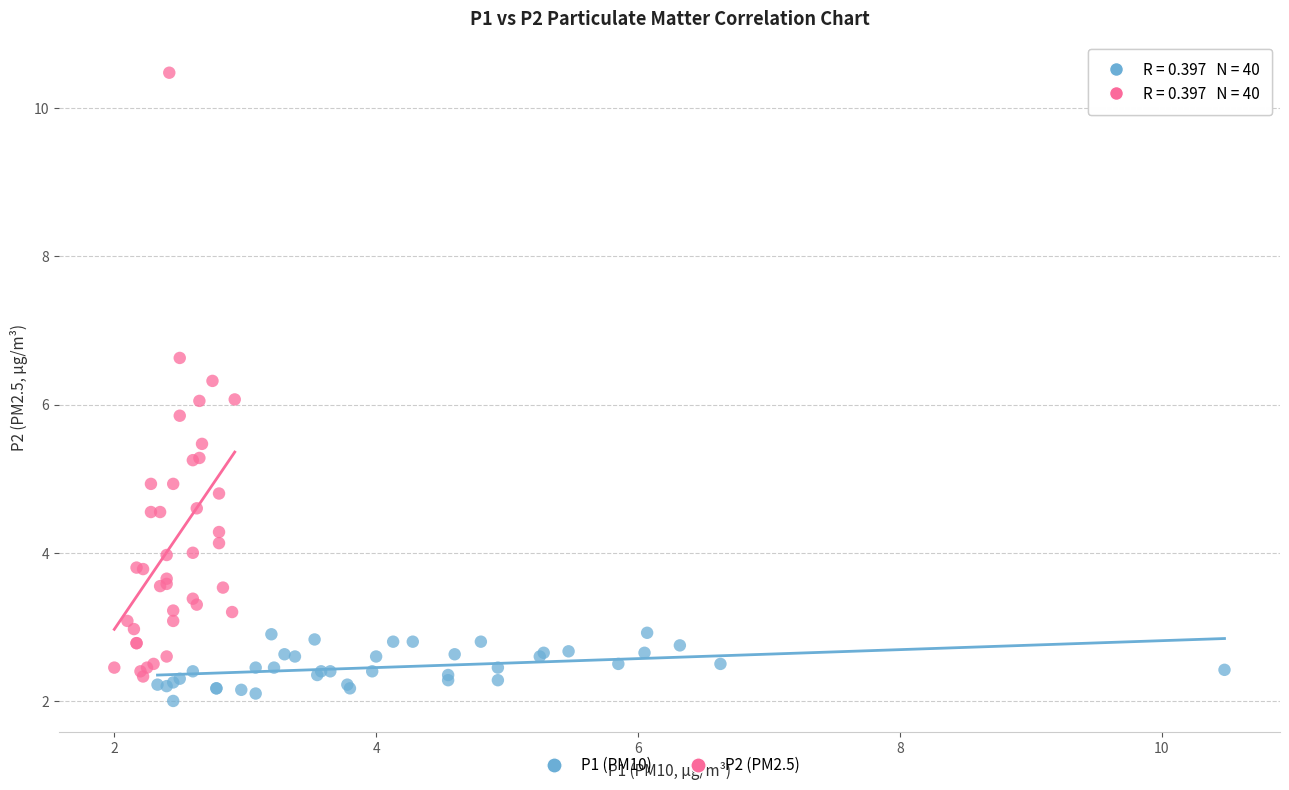

Which series has the largest Y range (max minus min)?

P2 (PM2.5)